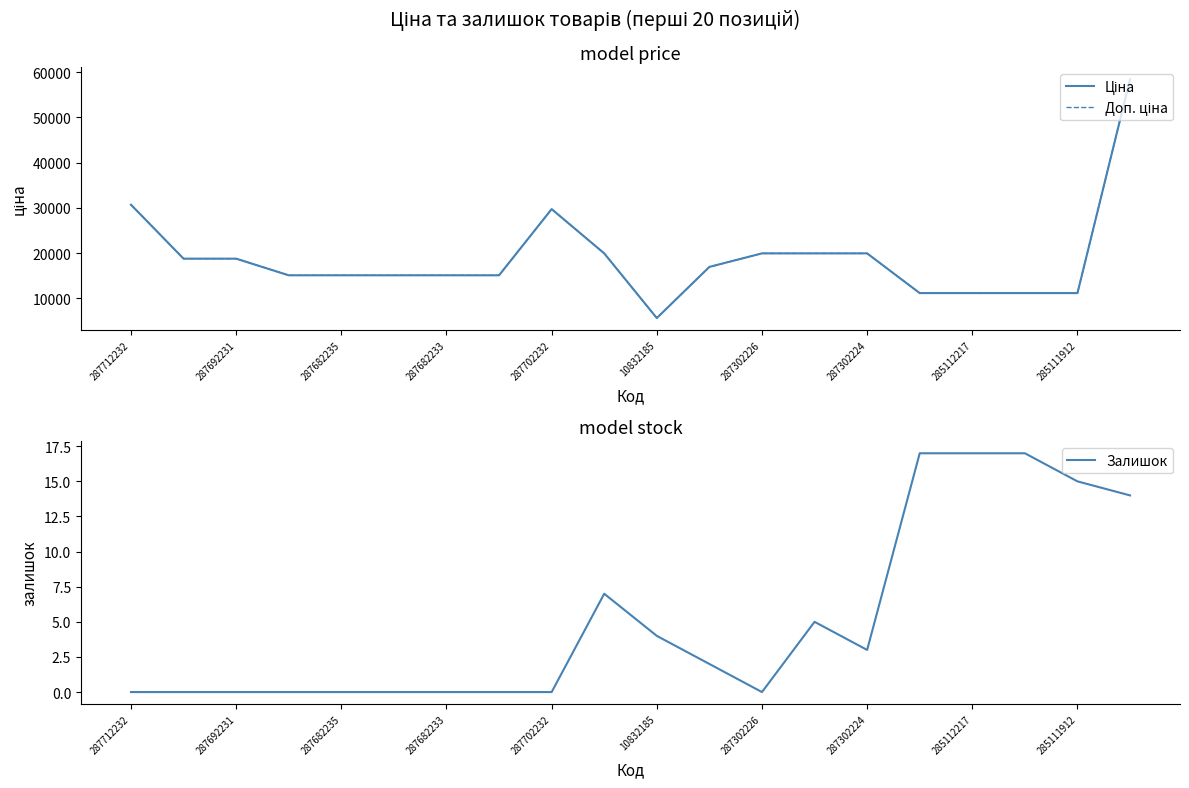

The Ціна series shows 11188.2 at 17. True or false?

True